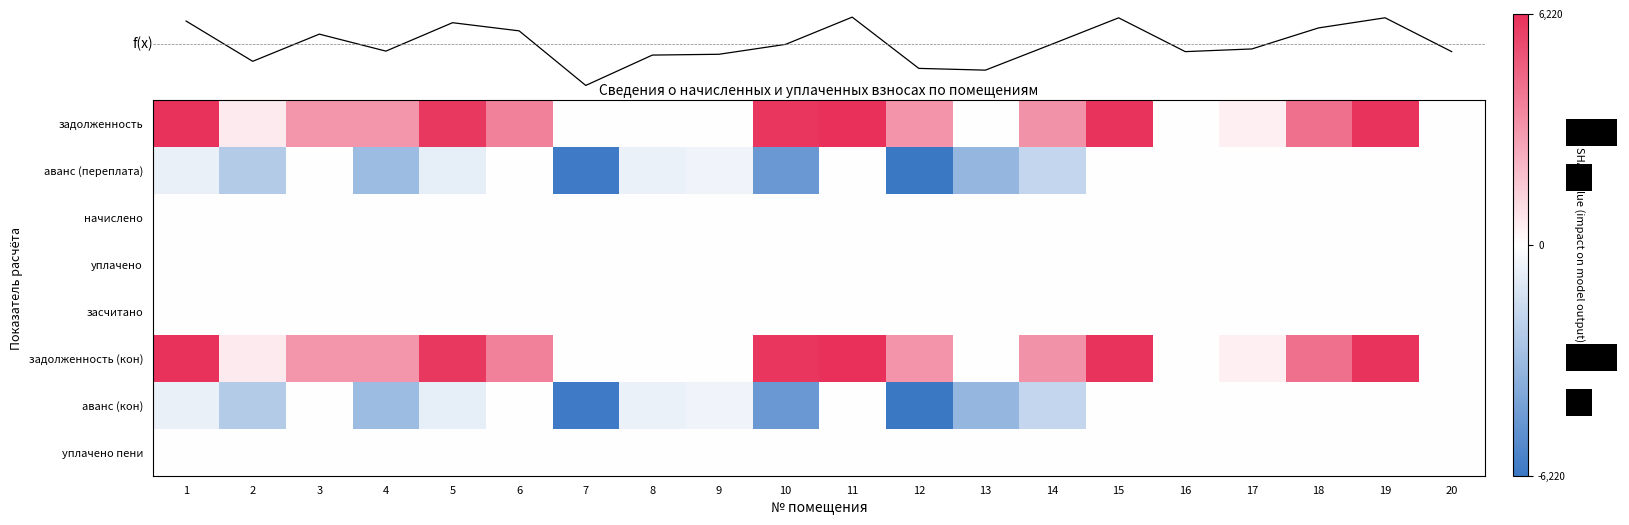

Rank the series by their maximum value, from highest to lowest.

1, 6, 2, 7